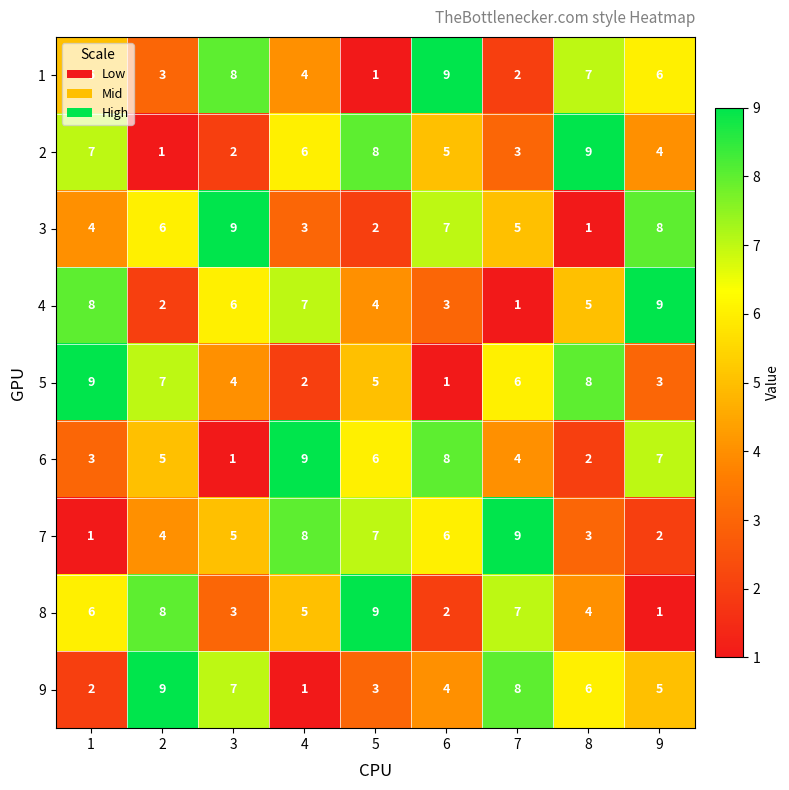

What is the spread (max minus min) of values at 7?

8